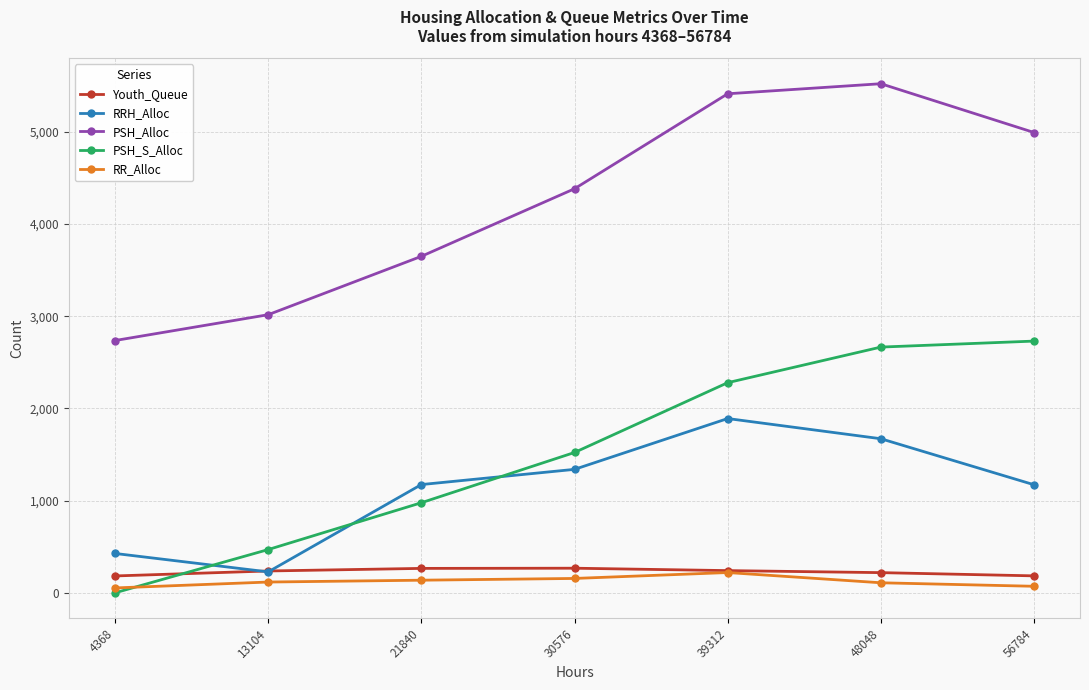

Count the RR_Alloc values in the range 71 to 156.

5